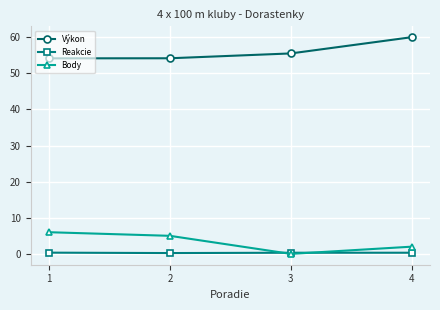

What is the greatest value displayed?

60.0